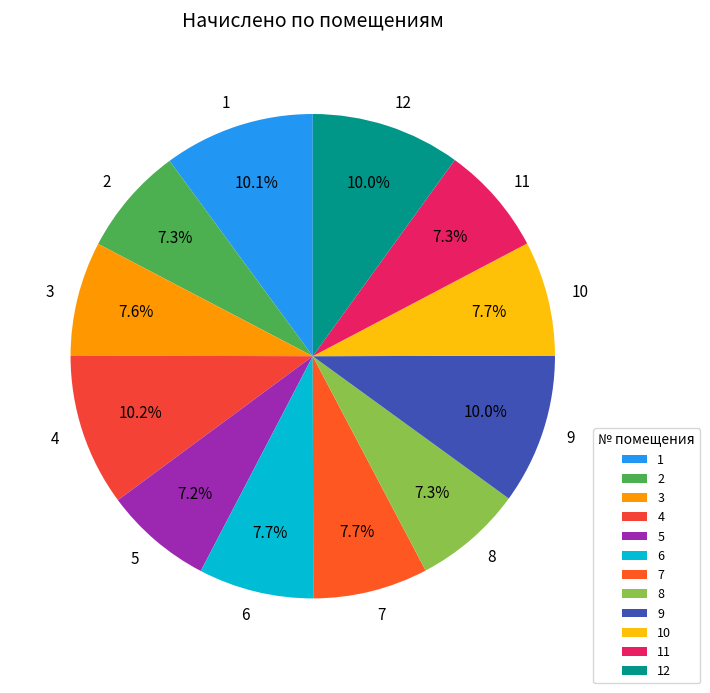

True or false: 5 accounts for 7% of the total.

True